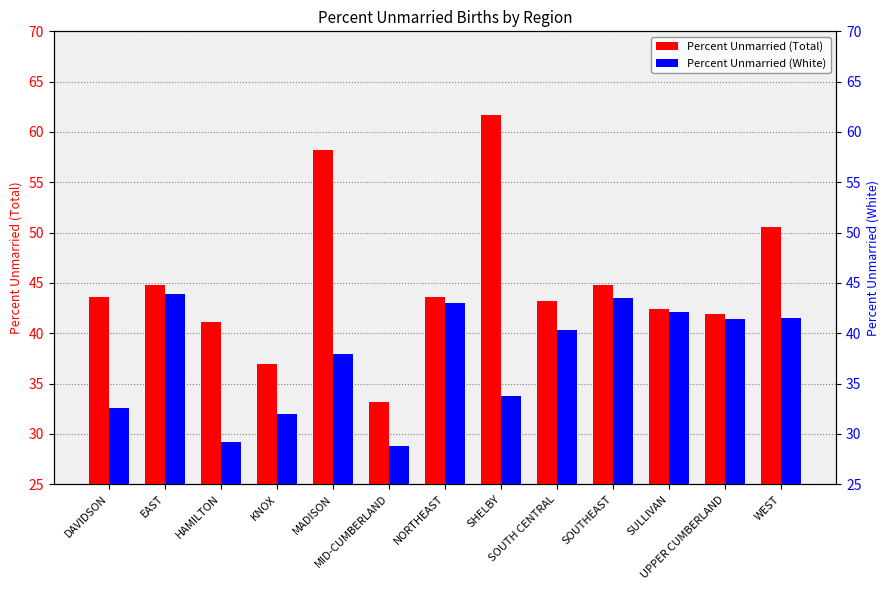

Which has a higher value, KNOX or UPPER CUMBERLAND?

UPPER CUMBERLAND